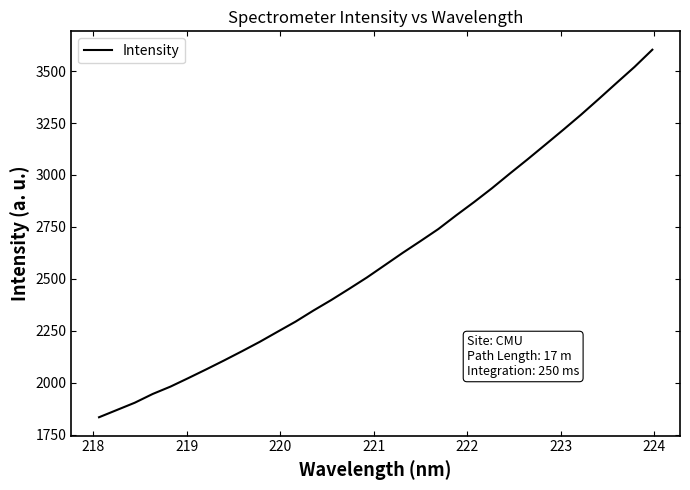

What is the difference between the maximum and second lowest values?

1734.4